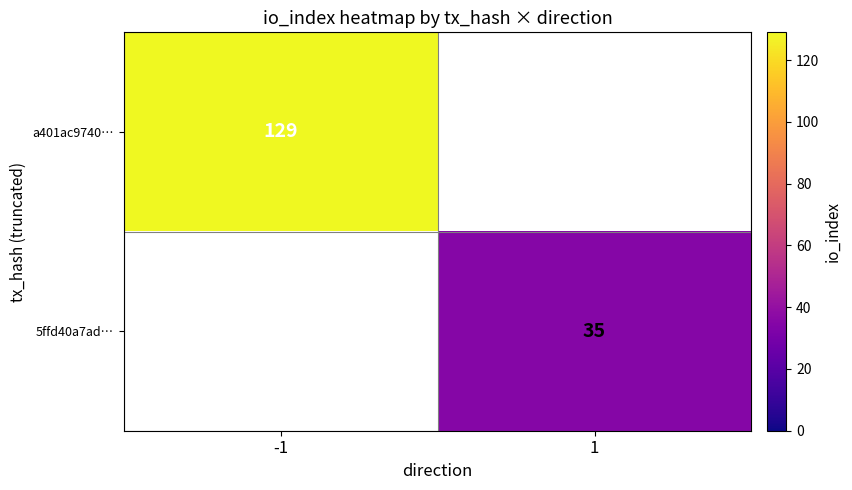

True or false: a401ac9740… has a value of 217 at -1.

False